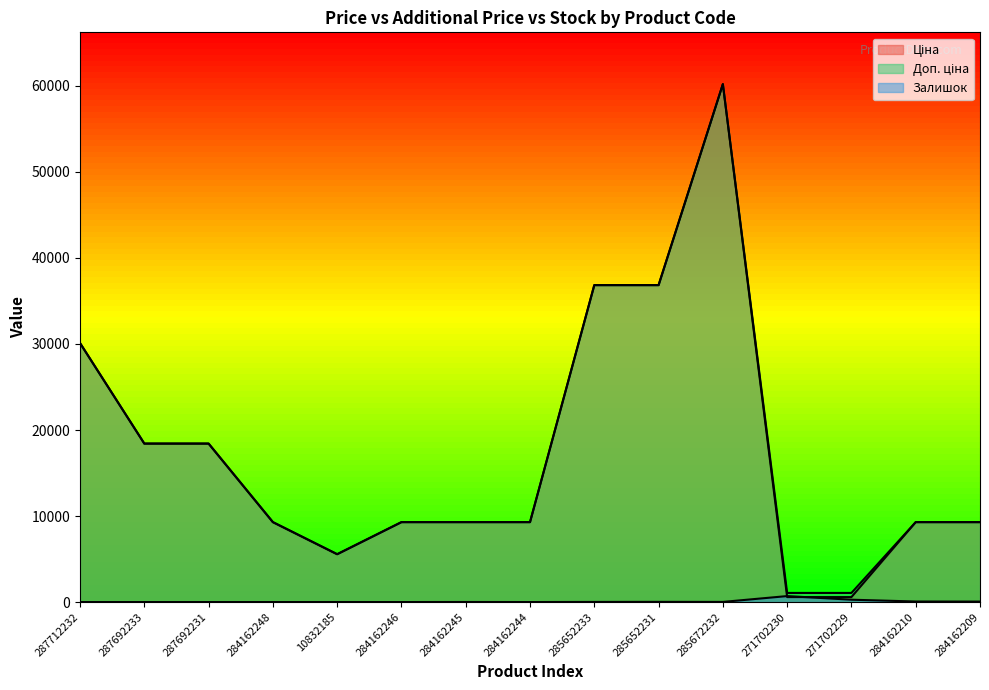

True or false: Доп. ціна and Залишок cross at least once.

False